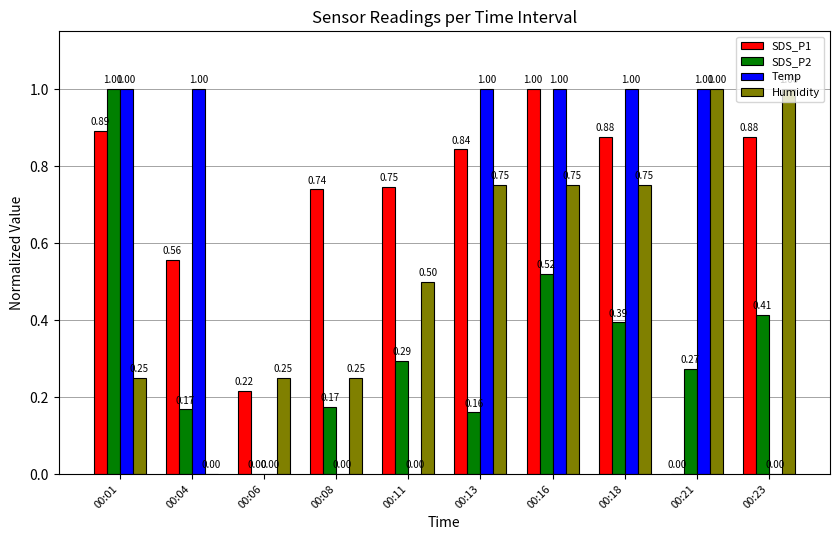

Is the value of SDS_P1 at 00:06 greater than the value of Temp at 00:04?

No